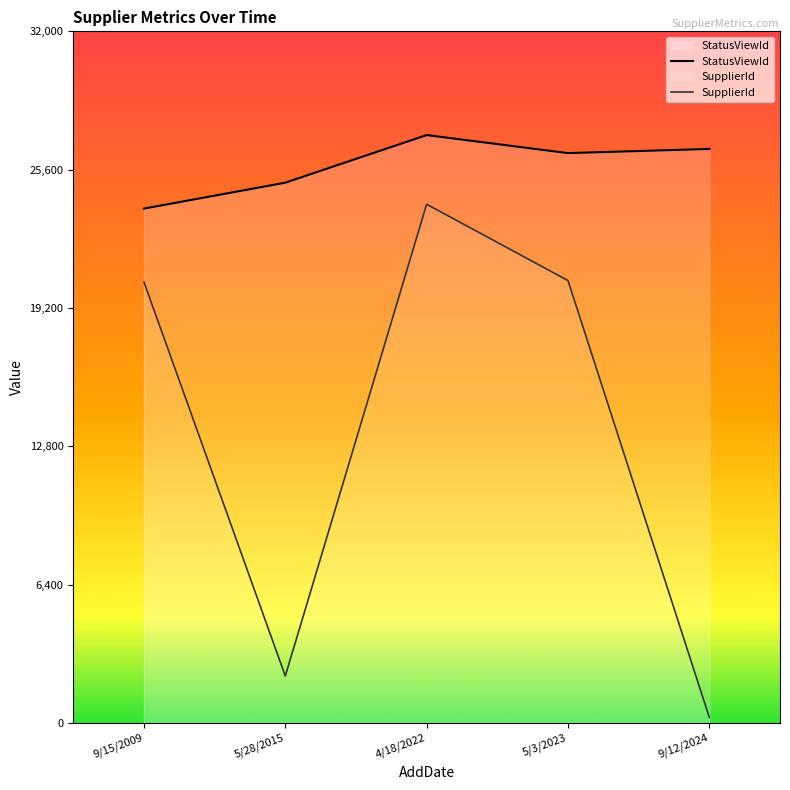

Is it true that StatusViewId equals 5672.7 at 9/12/2024?

False